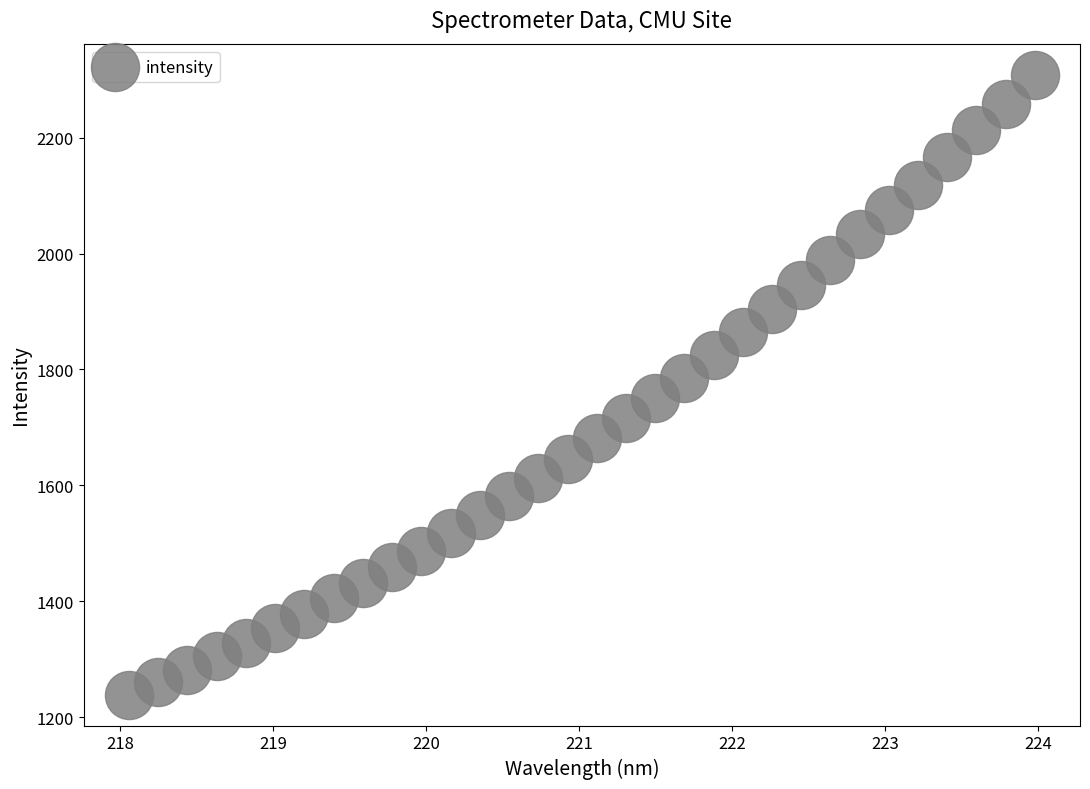

What is the range of X values (max minus min)?

5.9